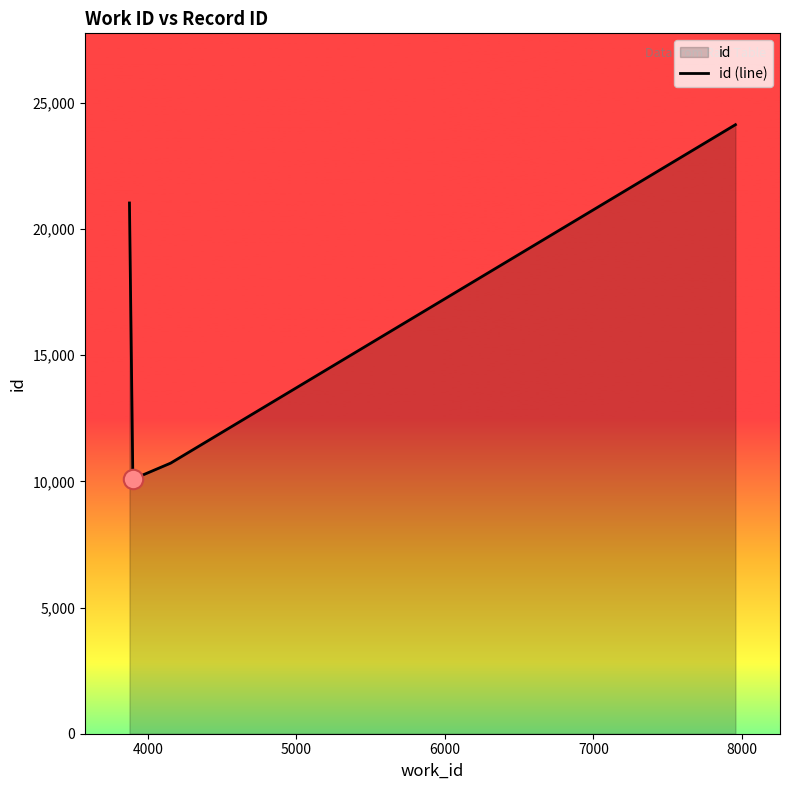

What is the greatest value displayed?

24130